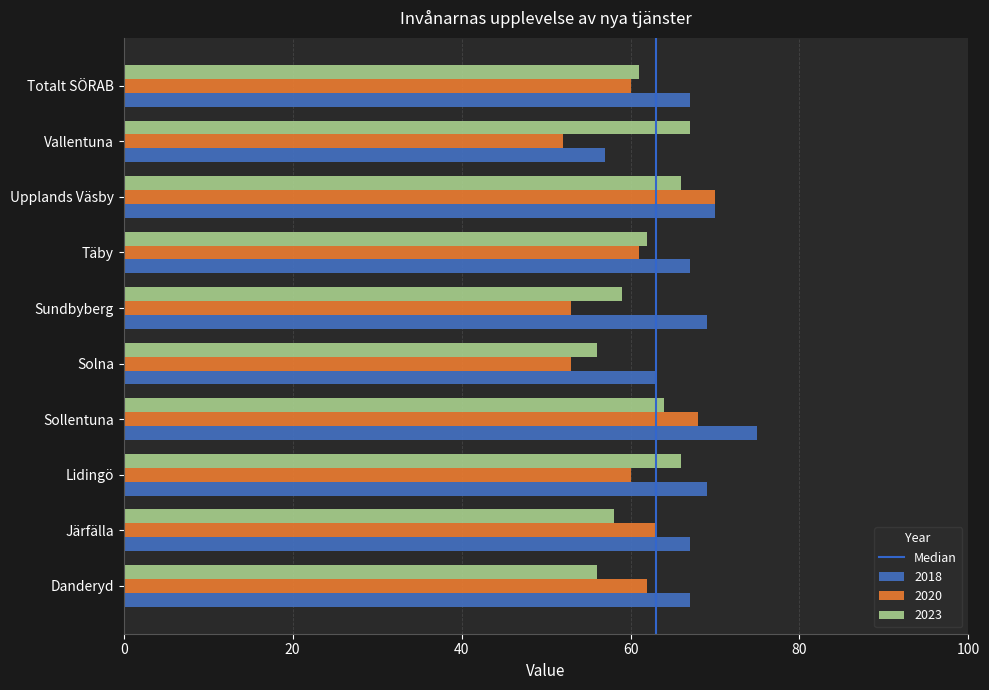

Read the 2018 value at Upplands Väsby, to the nearest 5.

70